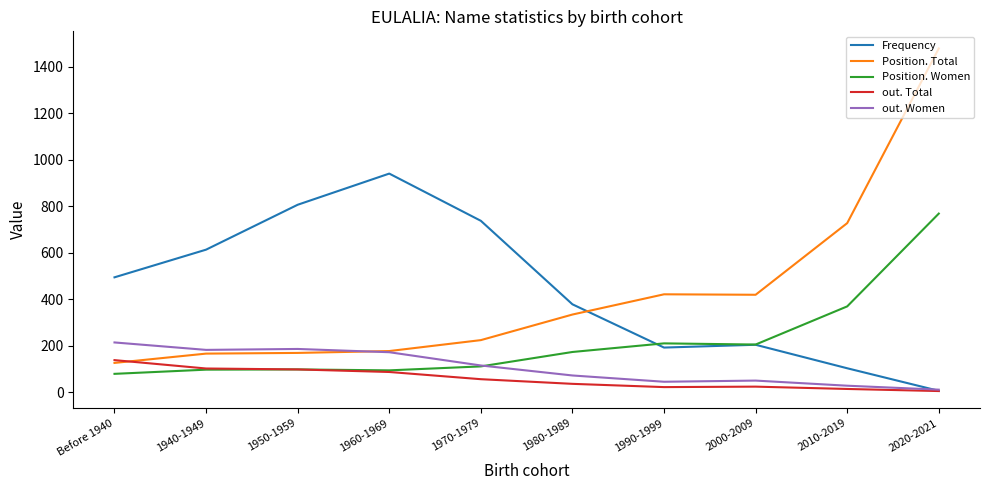

Does the chart have visible grid lines?

No